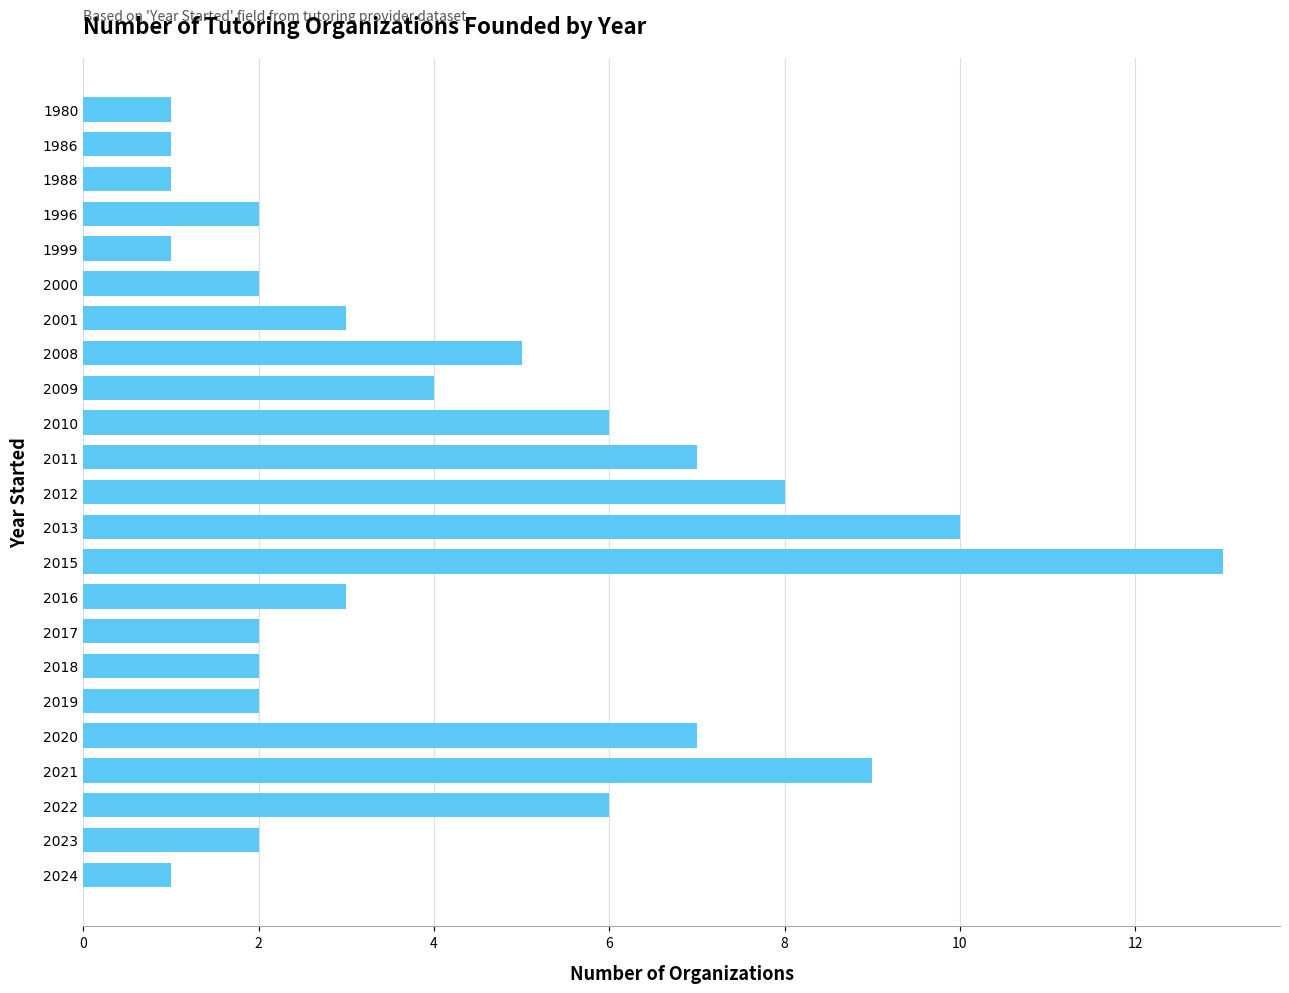

Reading bottom to top, what are all the values shown in this chart?

1	2	6	9	7	2	2	2	3	13	10	8	7	6	4	5	3	2	1	2	1	1	1